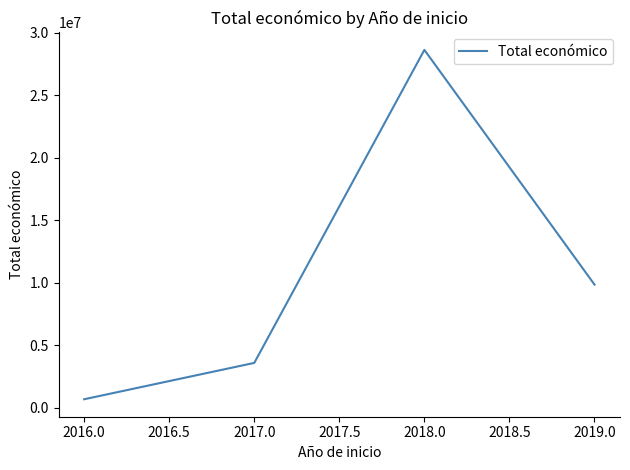

Reading left to right, extract all data points from this chart.

672521	3581456	28625331	9847932